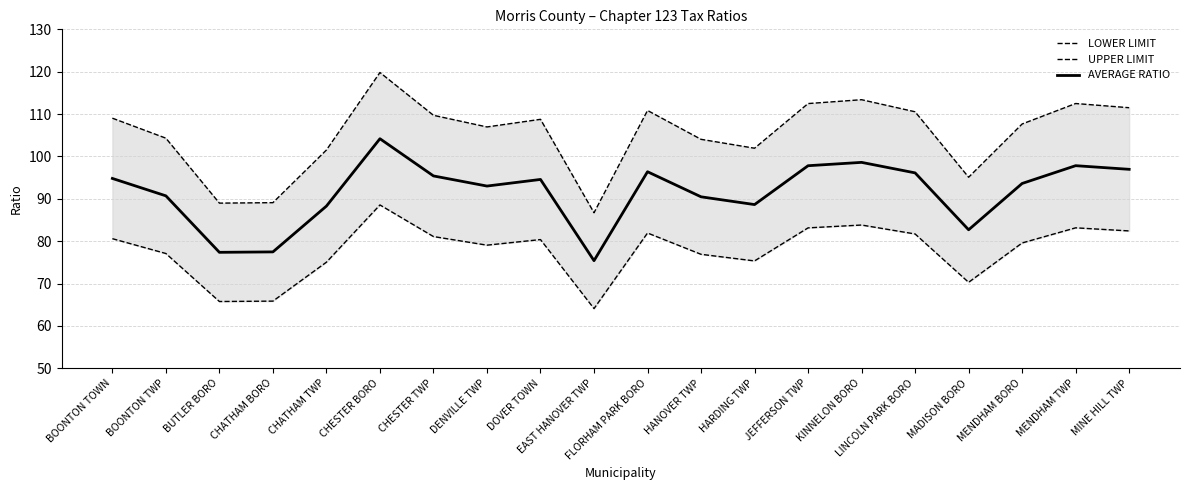

What is the average value of the UPPER LIMIT series?

105.2